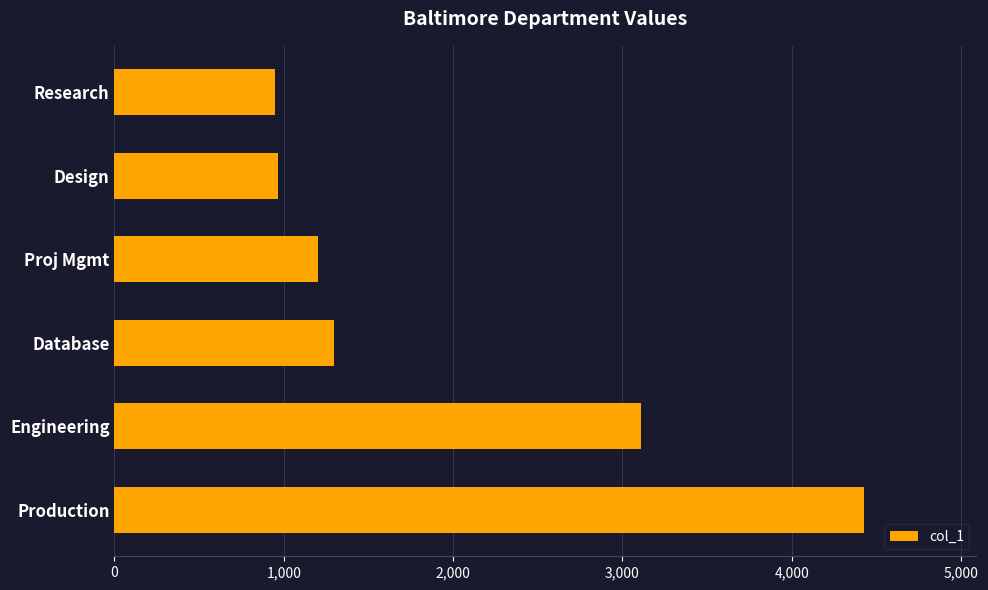

What is the difference between the maximum and minimum values?

3479